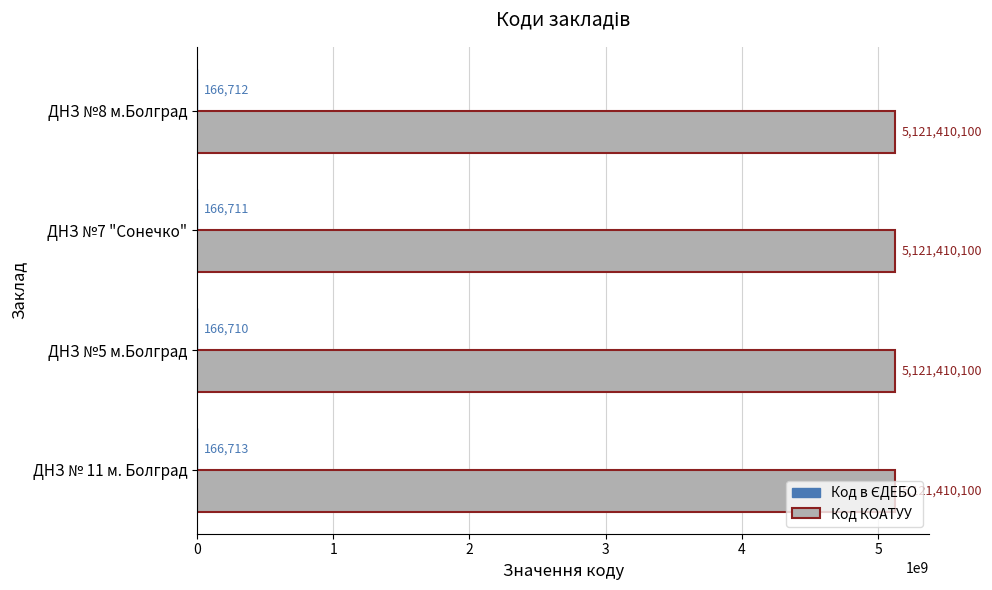

Read the Код КОАТУУ value at ДНЗ №5 м.Болград.

5121410100